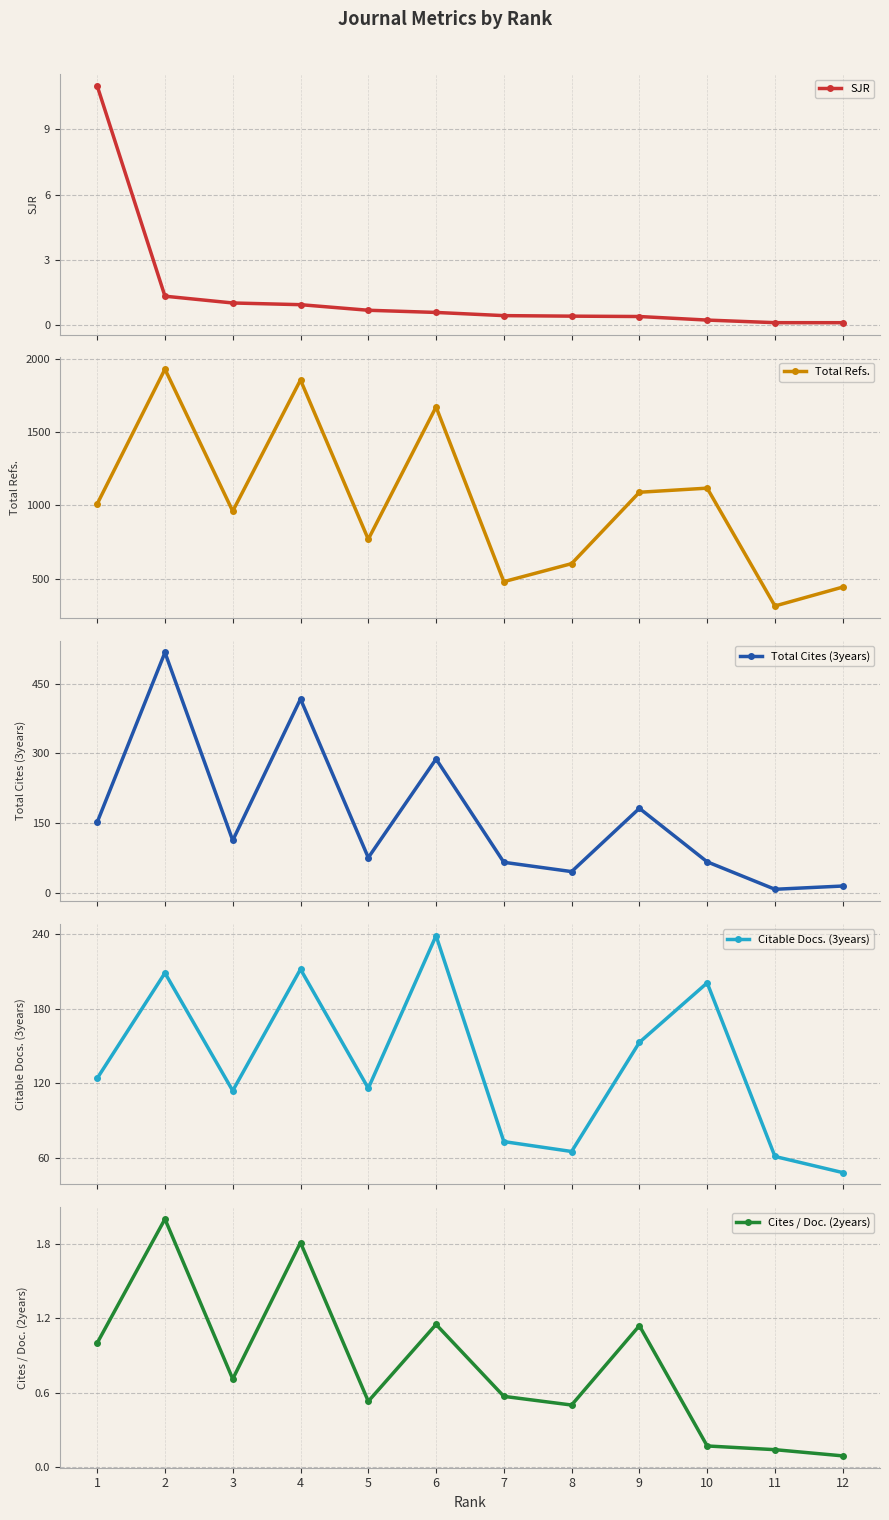

What is the difference between the maximum and minimum values in the SJR series?

10.9